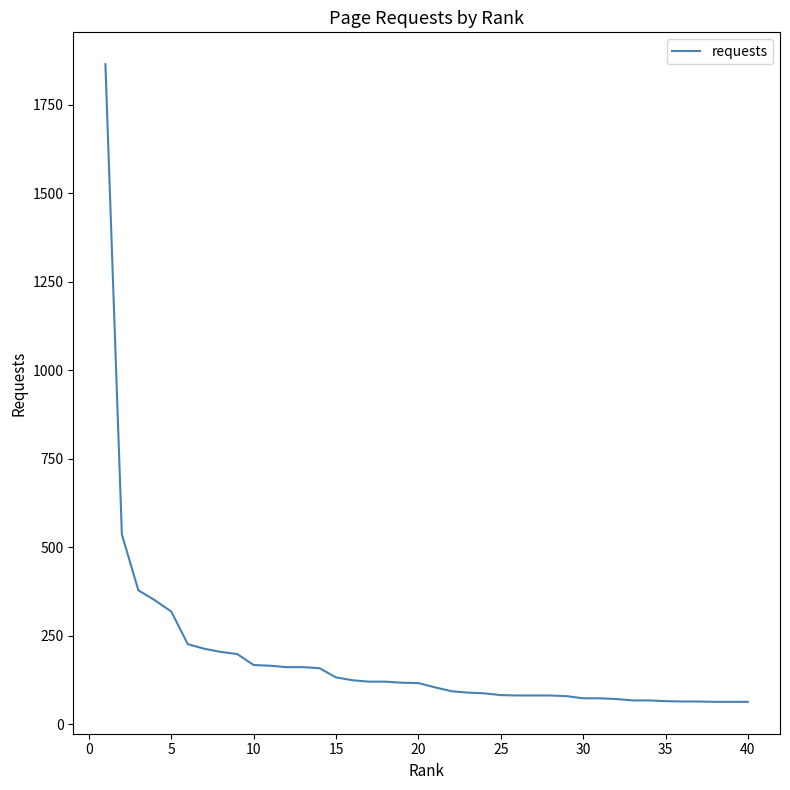

What is the smallest value displayed?

64